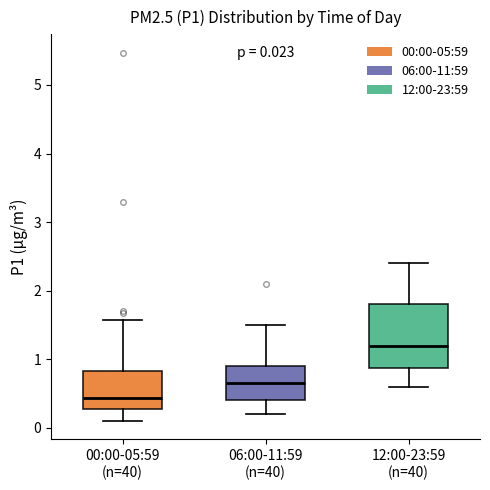

Which box's median line is the lowest?

00:00-05:59 (n=40)